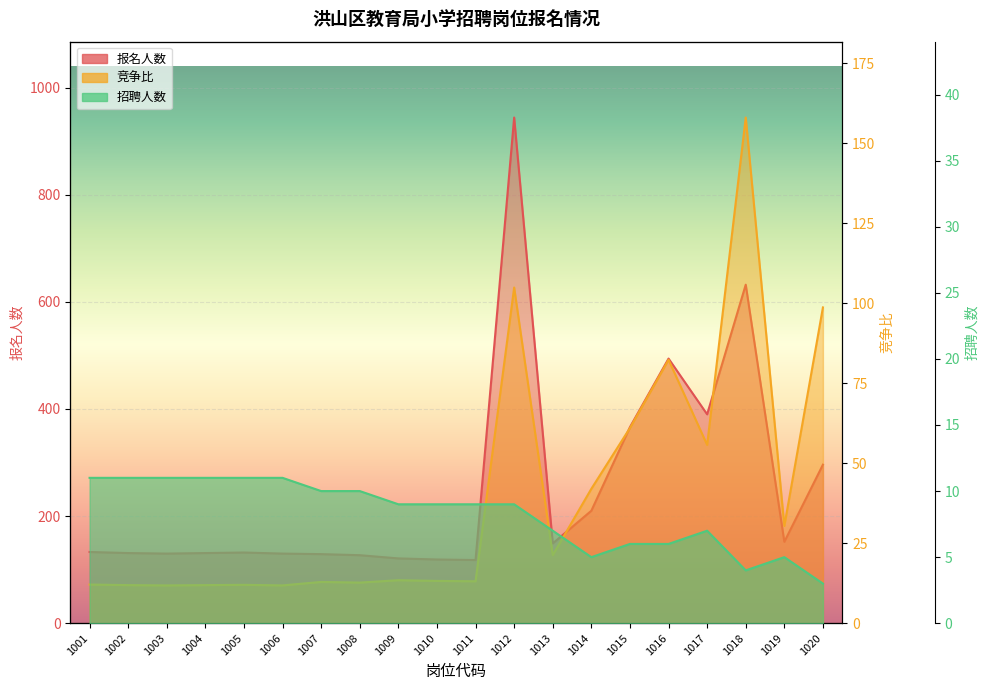

What is the average value of the 竞争比 series?

39.6